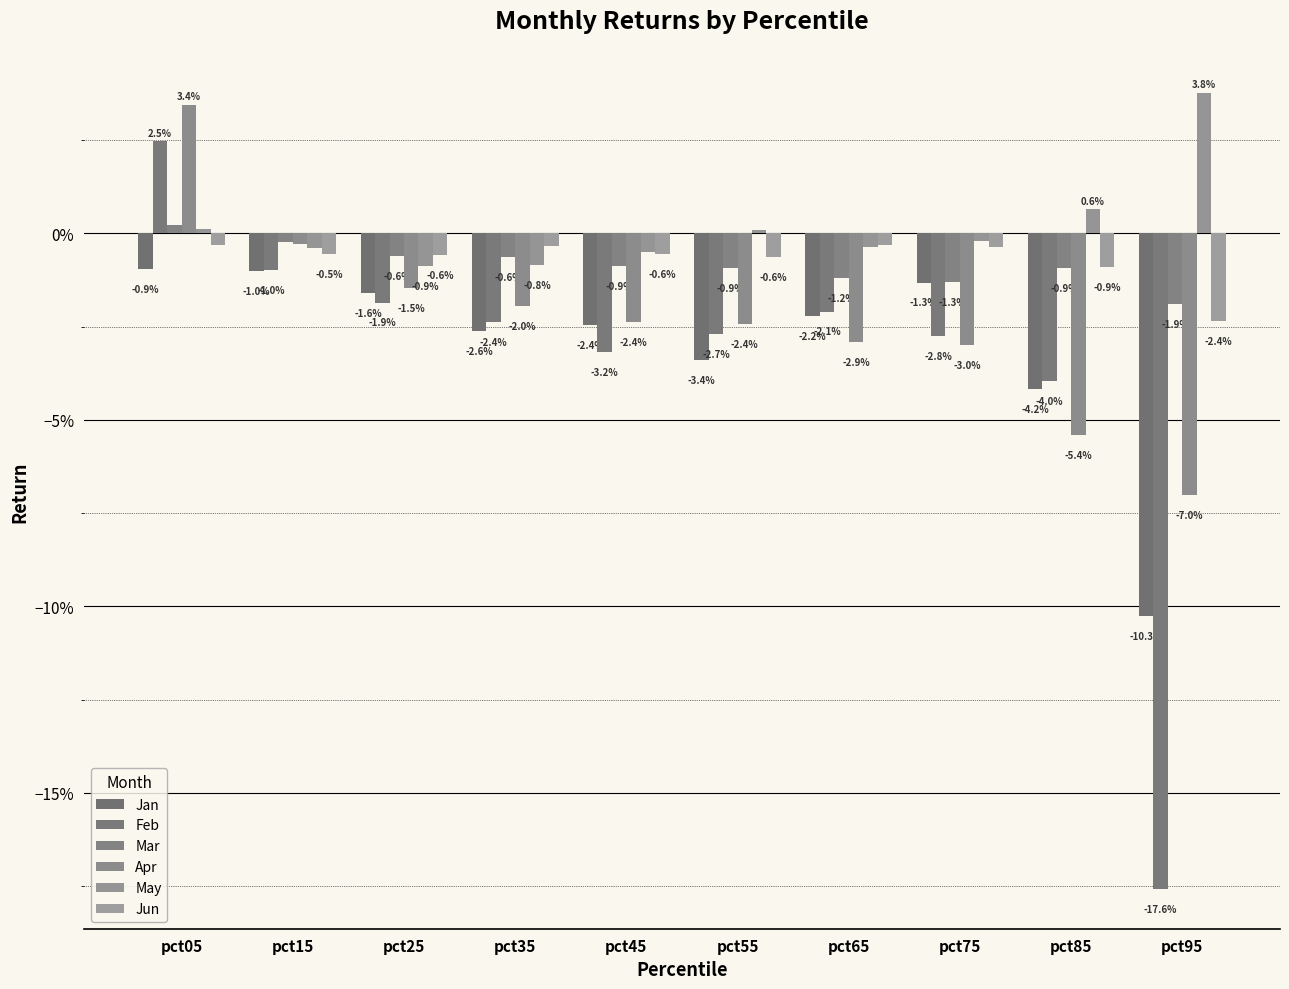

Are the bars horizontal?

No